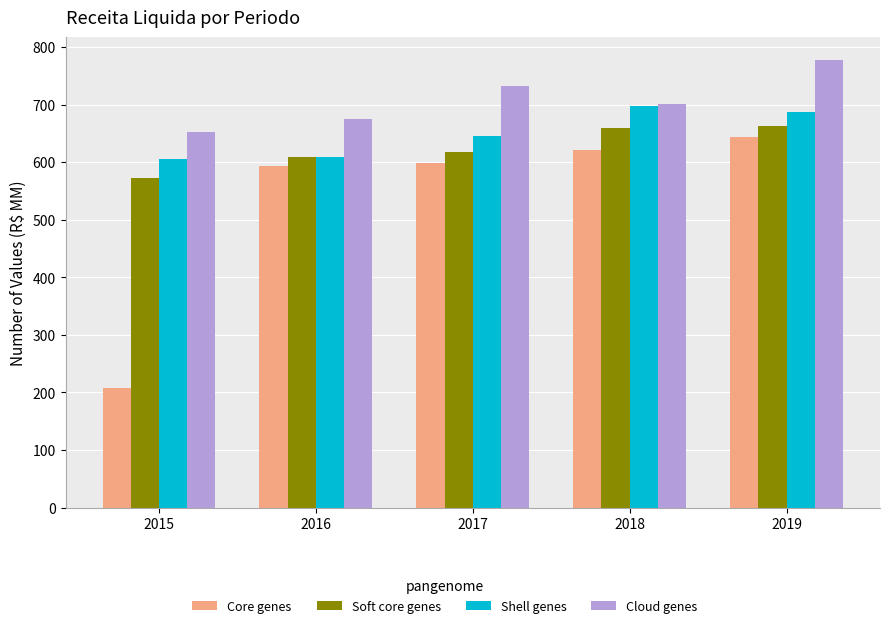

Reading left to right, extract all data points from this chart.

Core genes: 2015=207.3	2016=593.0	2017=598.5	2018=620.7	2019=644.5
Soft core genes: 2015=571.7	2016=609.4	2017=617.7	2018=658.7	2019=663.3
Shell genes: 2015=605.6	2016=609.0	2017=645.6	2018=696.8	2019=687.2
Cloud genes: 2015=652.3	2016=675.6	2017=732.7	2018=701.1	2019=778.3